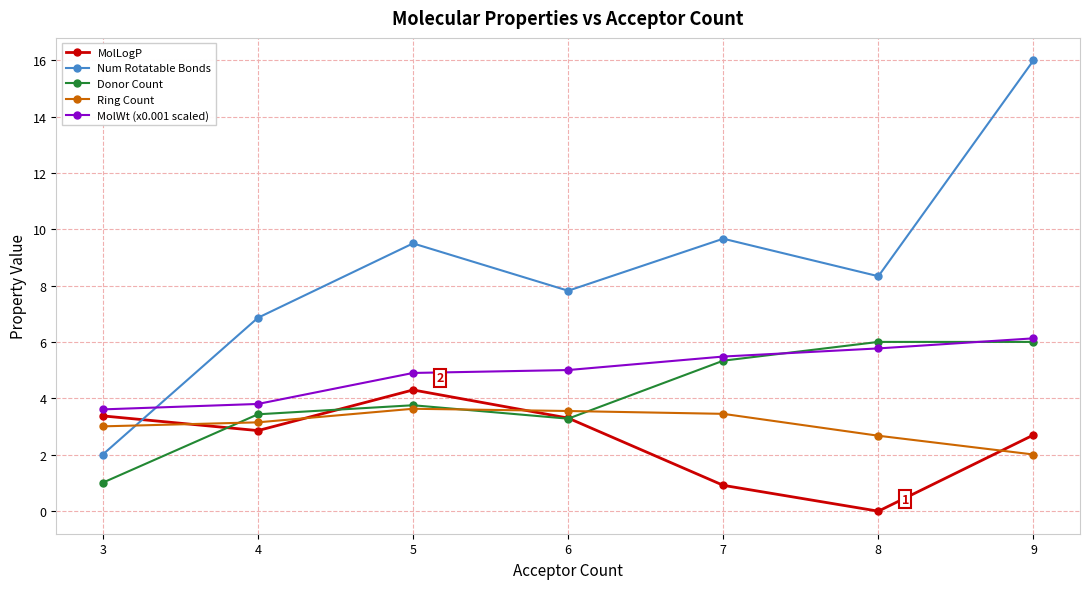

Where do Ring Count and Donor Count first cross each other?

3 and 4